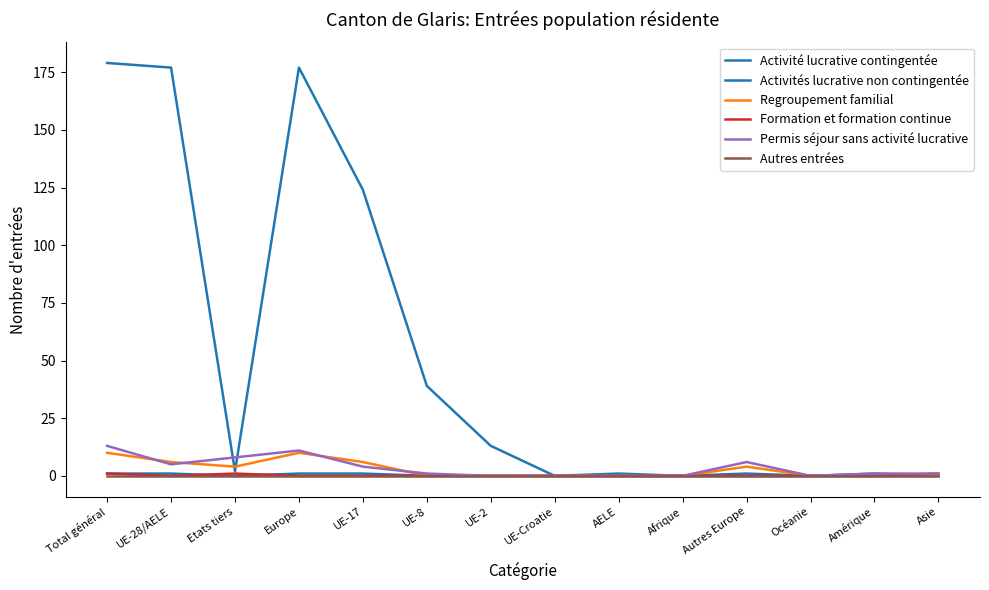

Reading left to right, extract all data points from this chart.

Activité lucrative contingentée: Total général=1	UE-28/AELE=1	Etats tiers=0	Europe=1	UE-17=1	UE-8=0	UE-2=0	UE-Croatie=0	AELE=0	Afrique=0	Autres Europe=0	Océanie=0	Amérique=0	Asie=0
Activités lucrative non contingentée: Total général=179	UE-28/AELE=177	Etats tiers=2	Europe=177	UE-17=124	UE-8=39	UE-2=13	UE-Croatie=0	AELE=1	Afrique=0	Autres Europe=1	Océanie=0	Amérique=1	Asie=0
Regroupement familial: Total général=10	UE-28/AELE=6	Etats tiers=4	Europe=10	UE-17=6	UE-8=0	UE-2=0	UE-Croatie=0	AELE=0	Afrique=0	Autres Europe=4	Océanie=0	Amérique=0	Asie=0
Formation et formation continue: Total général=1	UE-28/AELE=0	Etats tiers=1	Europe=0	UE-17=0	UE-8=0	UE-2=0	UE-Croatie=0	AELE=0	Afrique=0	Autres Europe=0	Océanie=0	Amérique=0	Asie=1
Permis séjour sans activité lucrative: Total général=13	UE-28/AELE=5	Etats tiers=8	Europe=11	UE-17=4	UE-8=1	UE-2=0	UE-Croatie=0	AELE=0	Afrique=0	Autres Europe=6	Océanie=0	Amérique=1	Asie=1
Autres entrées: Total général=0	UE-28/AELE=0	Etats tiers=0	Europe=0	UE-17=0	UE-8=0	UE-2=0	UE-Croatie=0	AELE=0	Afrique=0	Autres Europe=0	Océanie=0	Amérique=0	Asie=0